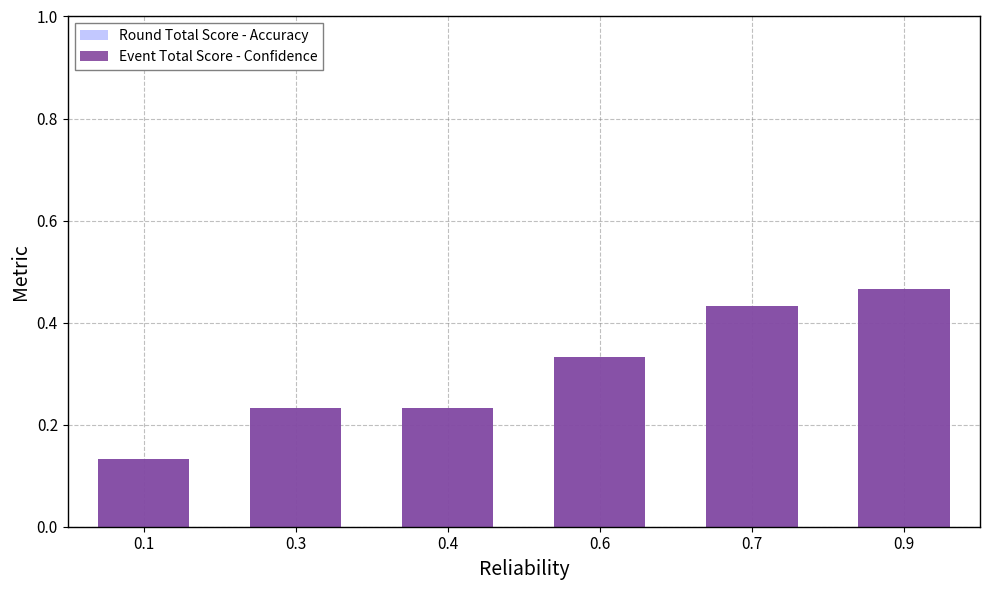

Is it true that Round Total Score - Accuracy equals 0.1 at 0.1?

False